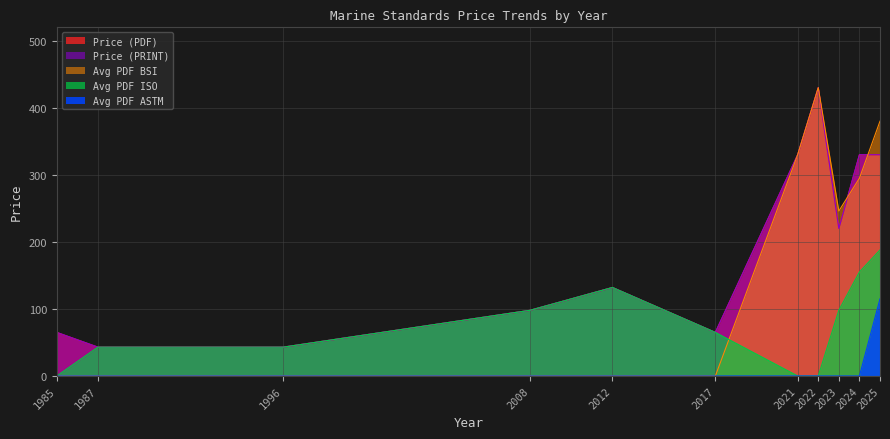

What is the total value across all series at 1996?

129